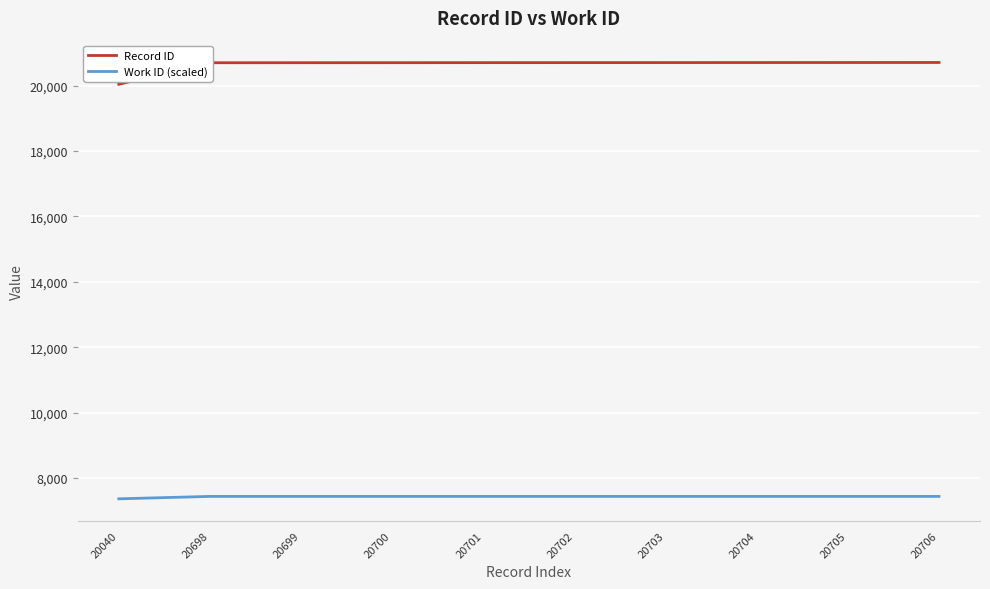

True or false: Record ID and Work ID (scaled) cross at least once.

False